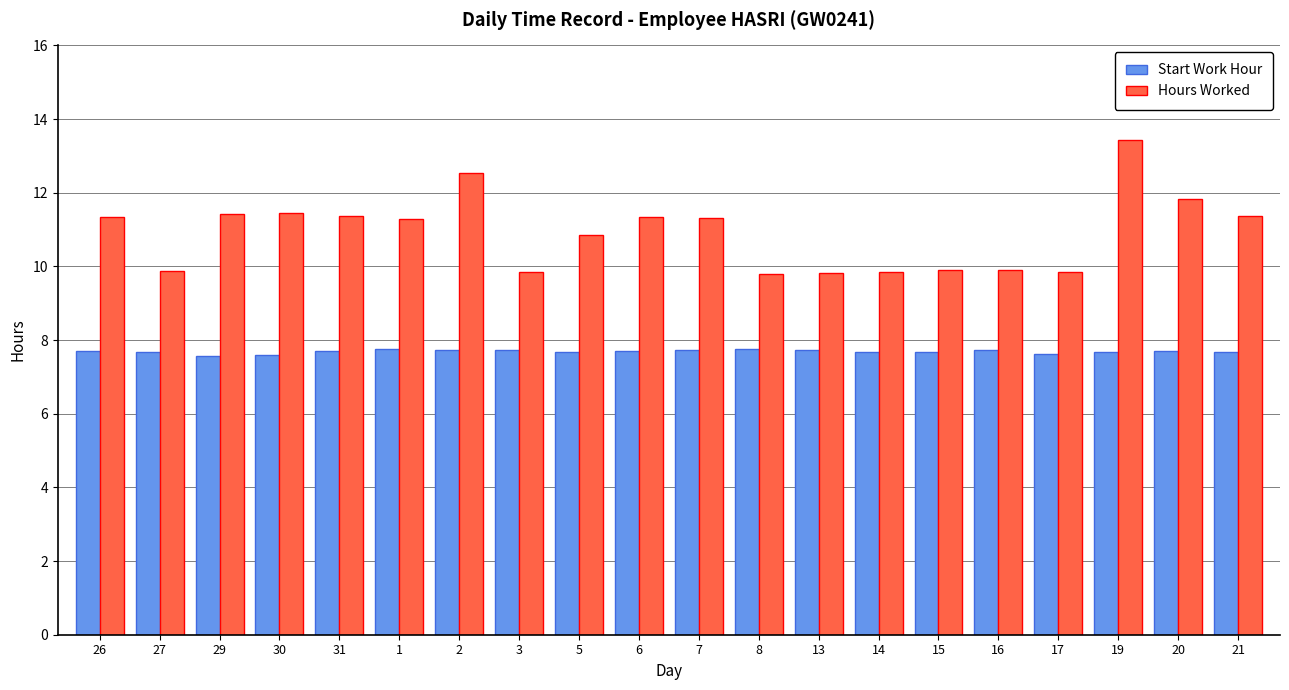

What is the spread (max minus min) of values at 16?

2.2